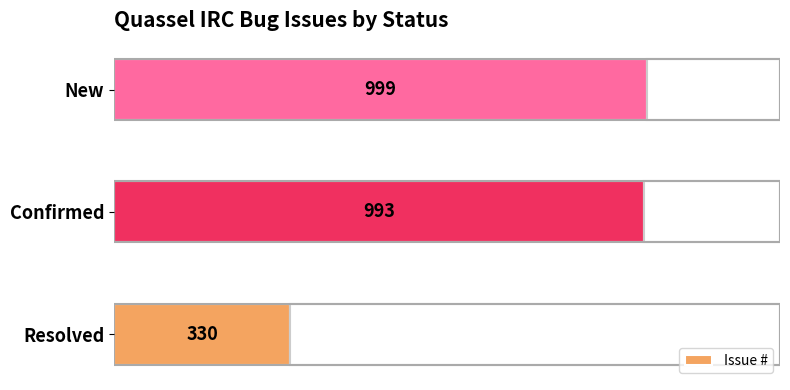

Rank the categories by Issue # value from highest to lowest.

New, Confirmed, Resolved